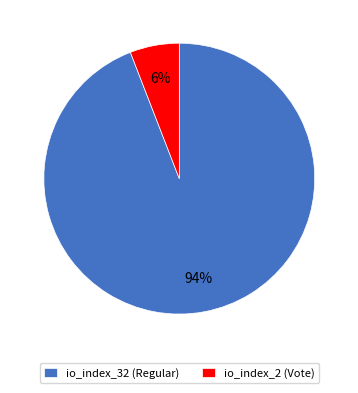

True or false: io_index_32 (Regular) accounts for 94% of the total.

True